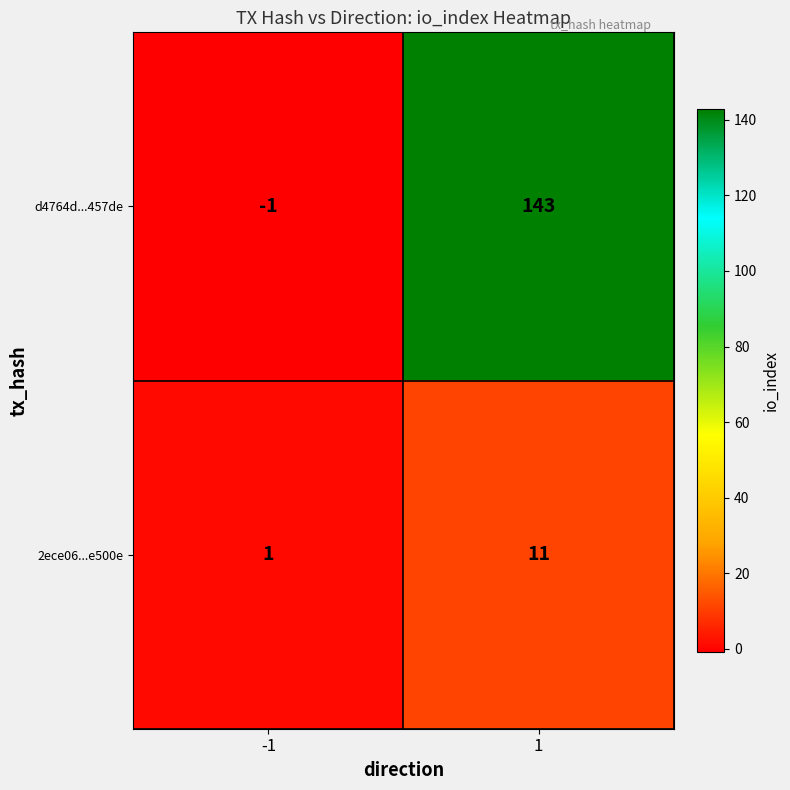

What is the maximum value shown in the chart?

143